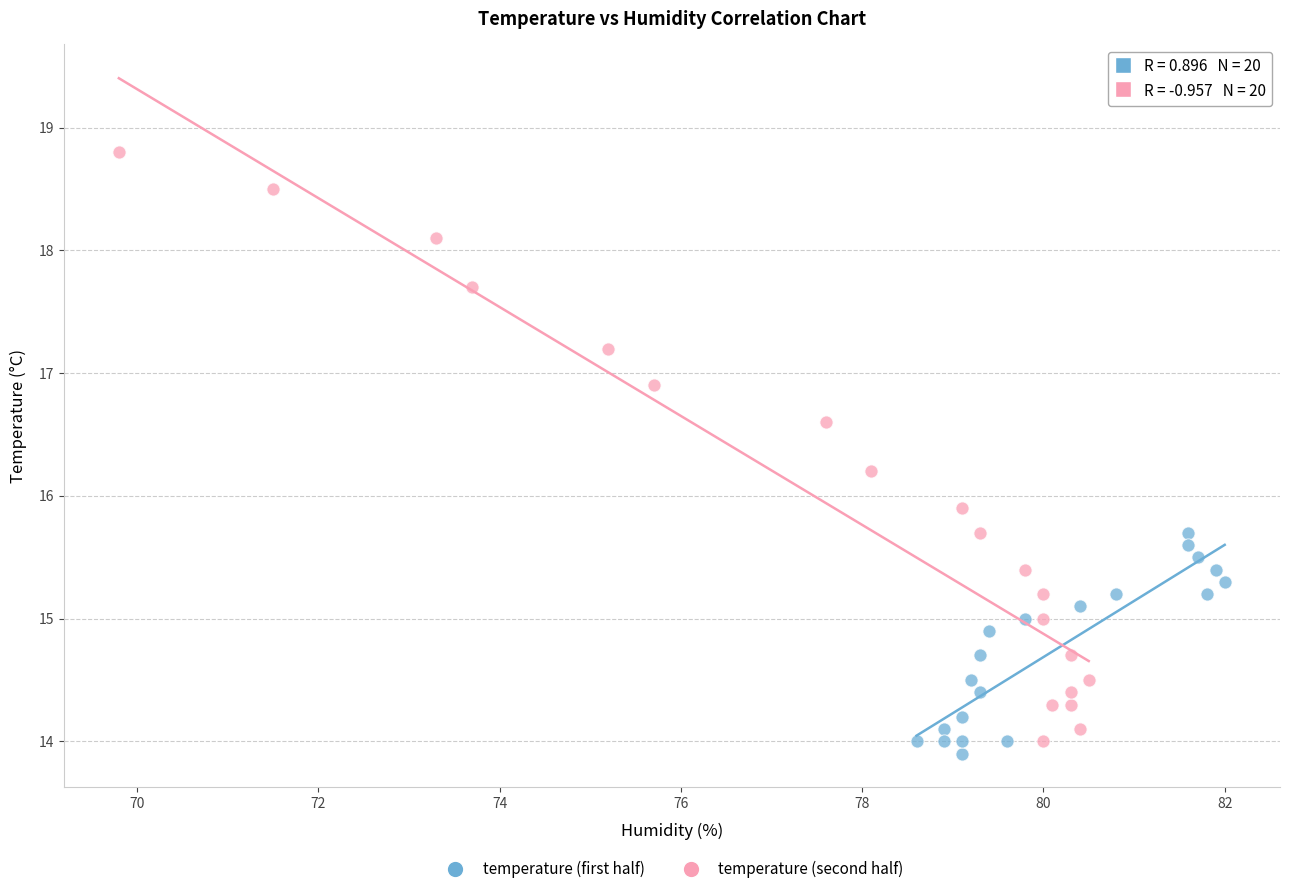

Which series has the widest spread of Y values?

temperature (second half)